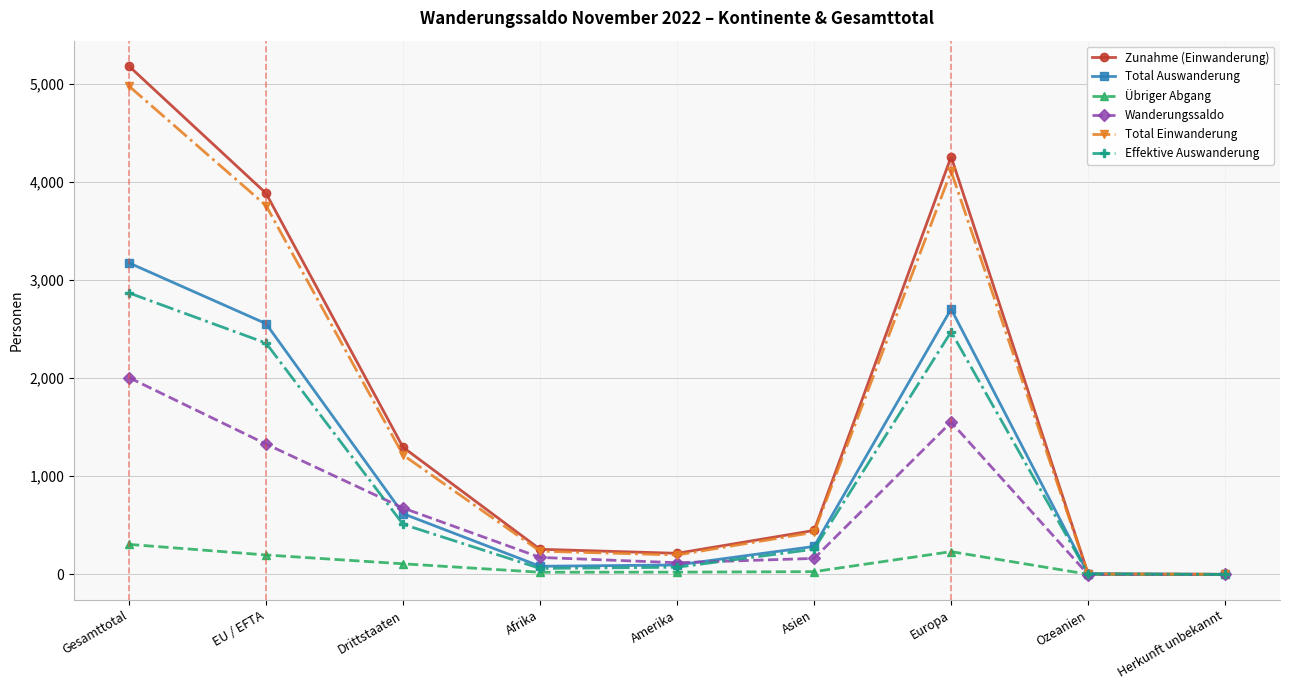

What is the value of the Total Einwanderung point at the 4th from the left?

237